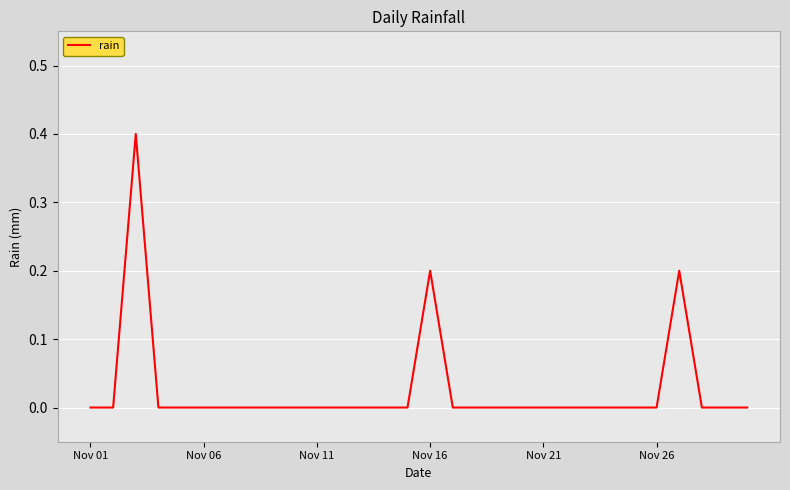

What is the difference between the second highest and minimum values?

0.2